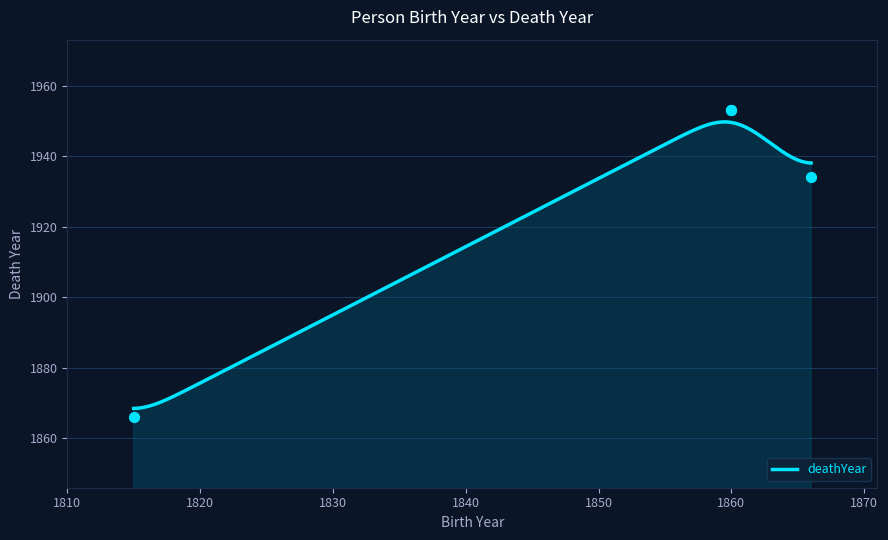

Approximately how many times larger is the value at 1860 compared to 1815?

1.0